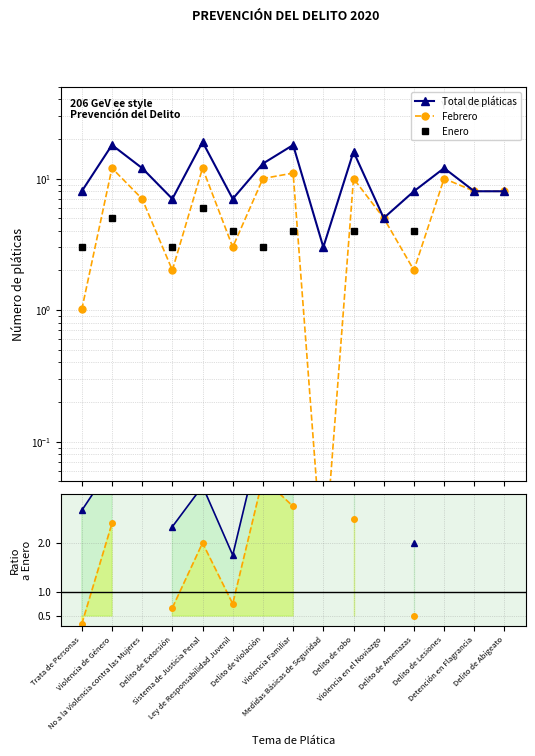

How many data points in Total / Enero are less than 4?

6